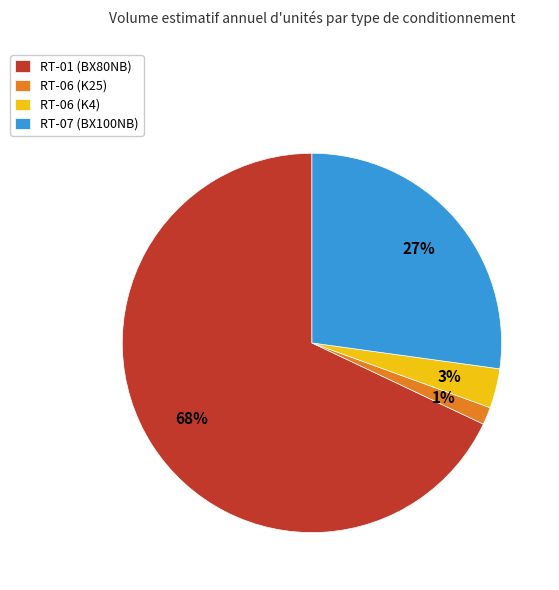

Rank the categories by value from lowest to highest.

RT-06 (K25), RT-06 (K4), RT-07 (BX100NB), RT-01 (BX80NB)